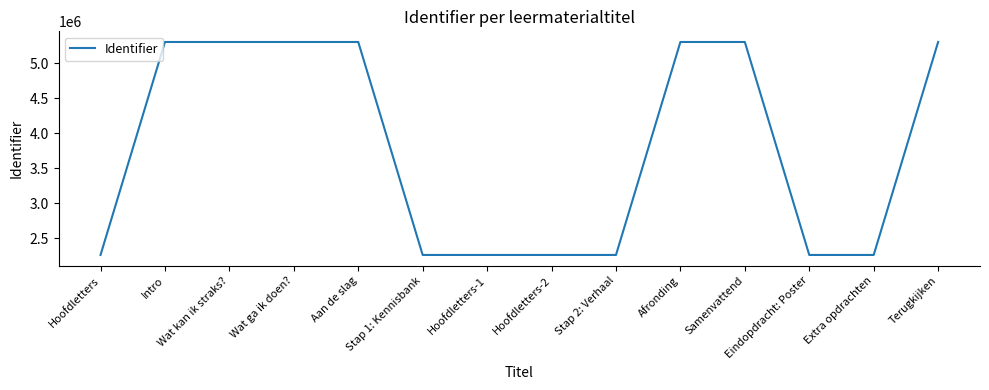

What is the difference between the maximum and minimum values?

3047333